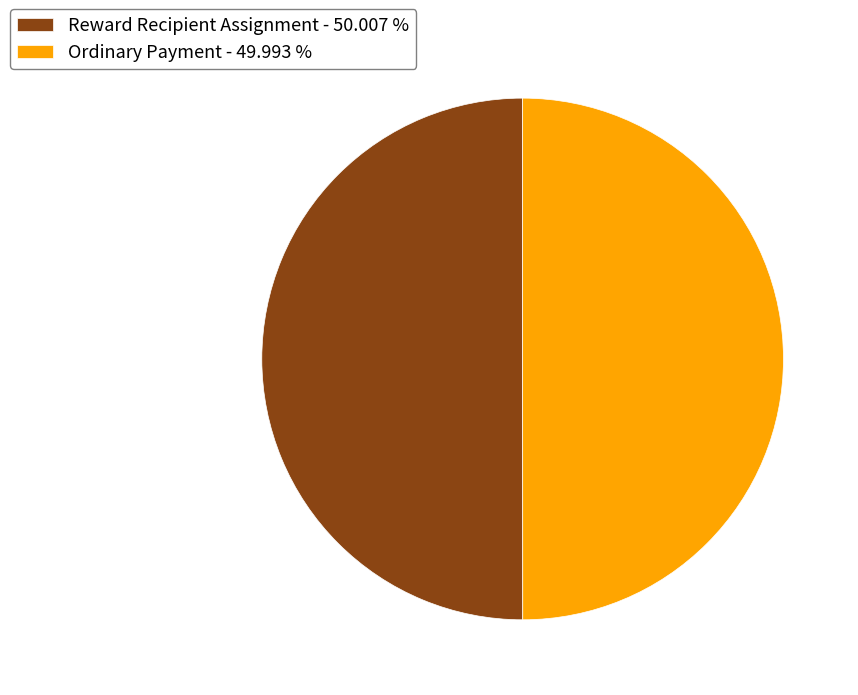

Is the sum of Reward Recipient Assignment - 50.007 % and Ordinary Payment - 49.993 % greater than half?

Yes